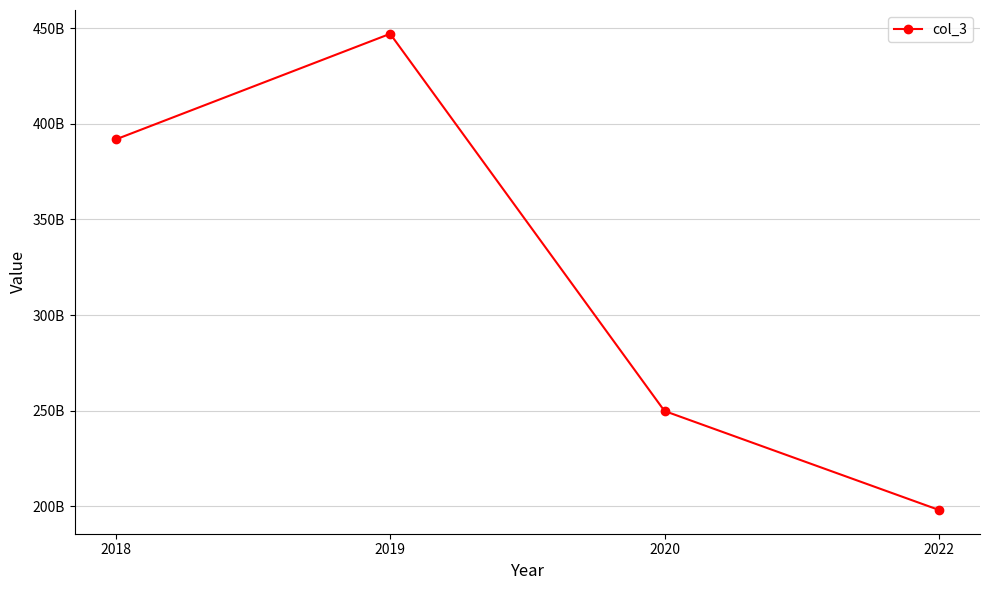

Does the chart have visible grid lines?

Yes